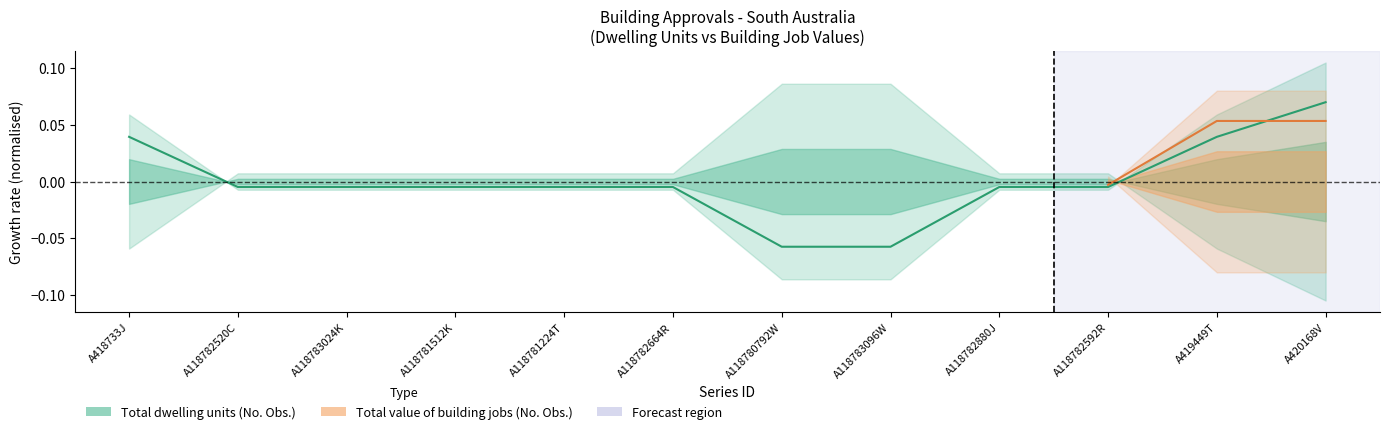

List the labels in order of value, smallest first.

A118780792W, A118783096W, A118782520C, A118783024K, A118781512K, A118781224T, A118782664R, A118782880J, A118782592R, A418733J, A419449T, A420168V